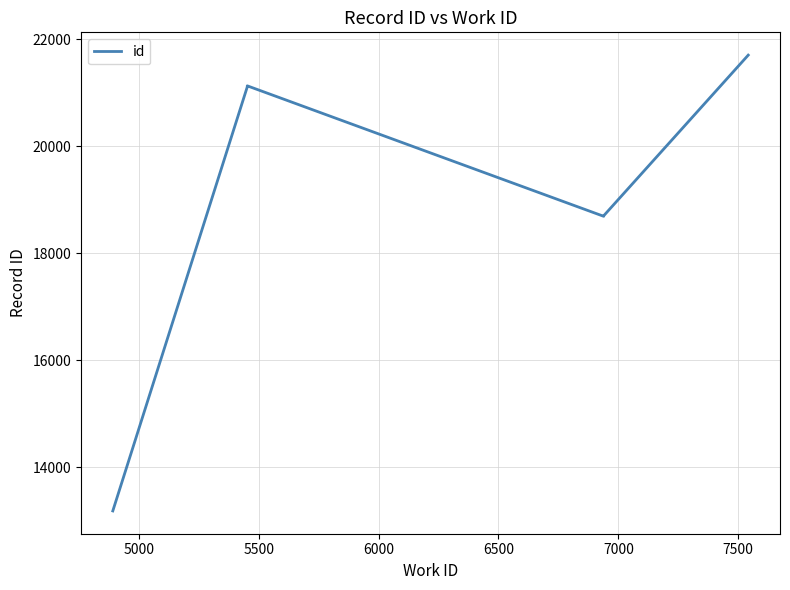

Where does the data first go above 21107?

5500